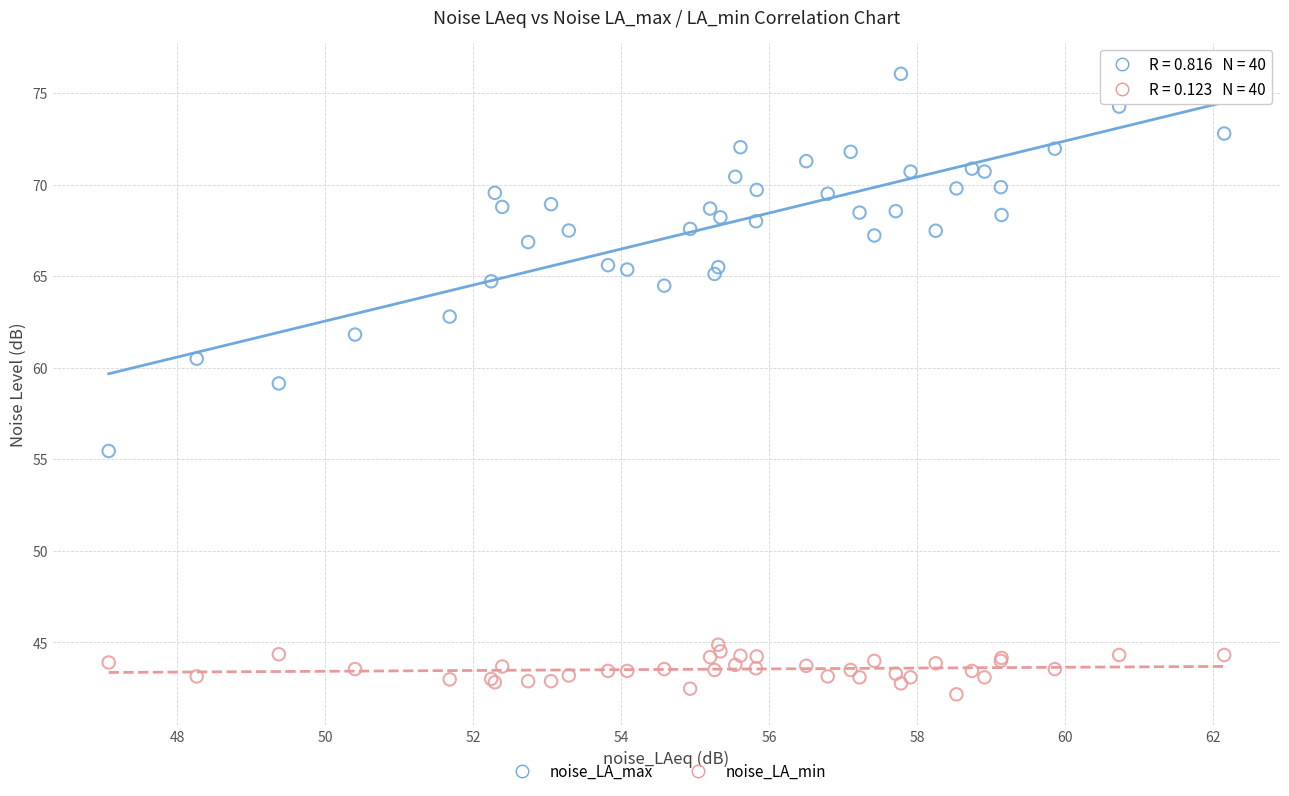

Which series contains the lowest Y value?

noise_LA_min